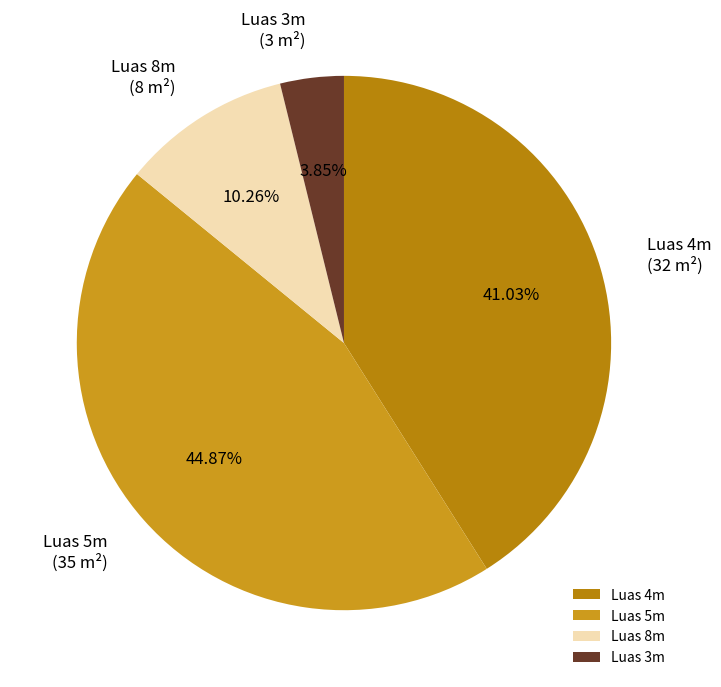

Is the sum of Luas 3m and Luas 5m greater than half?

No